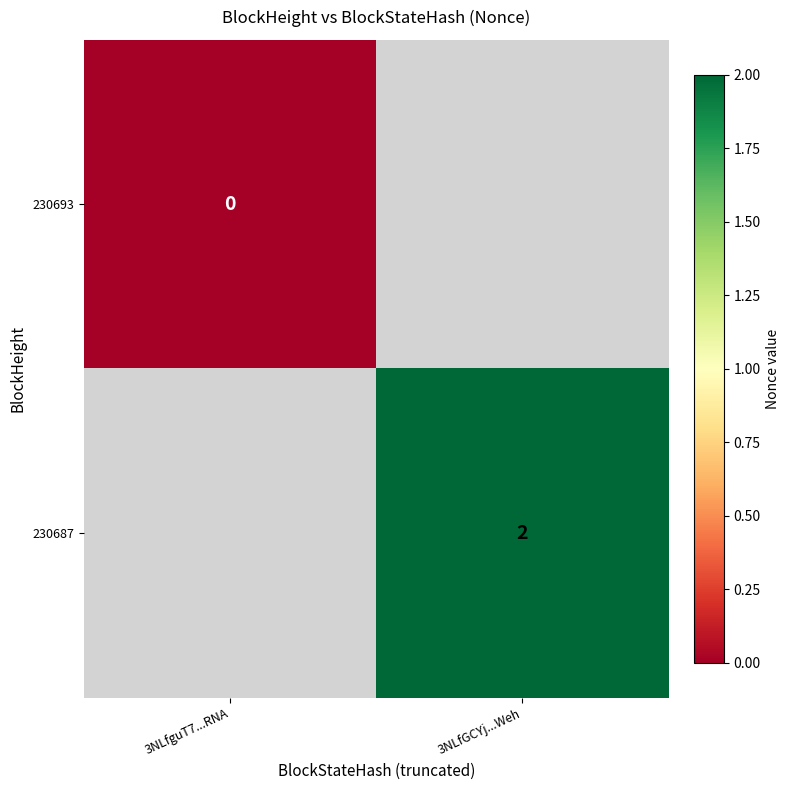

Is it true that 230687 equals 1 at 3NLfGCYj...Weh?

False